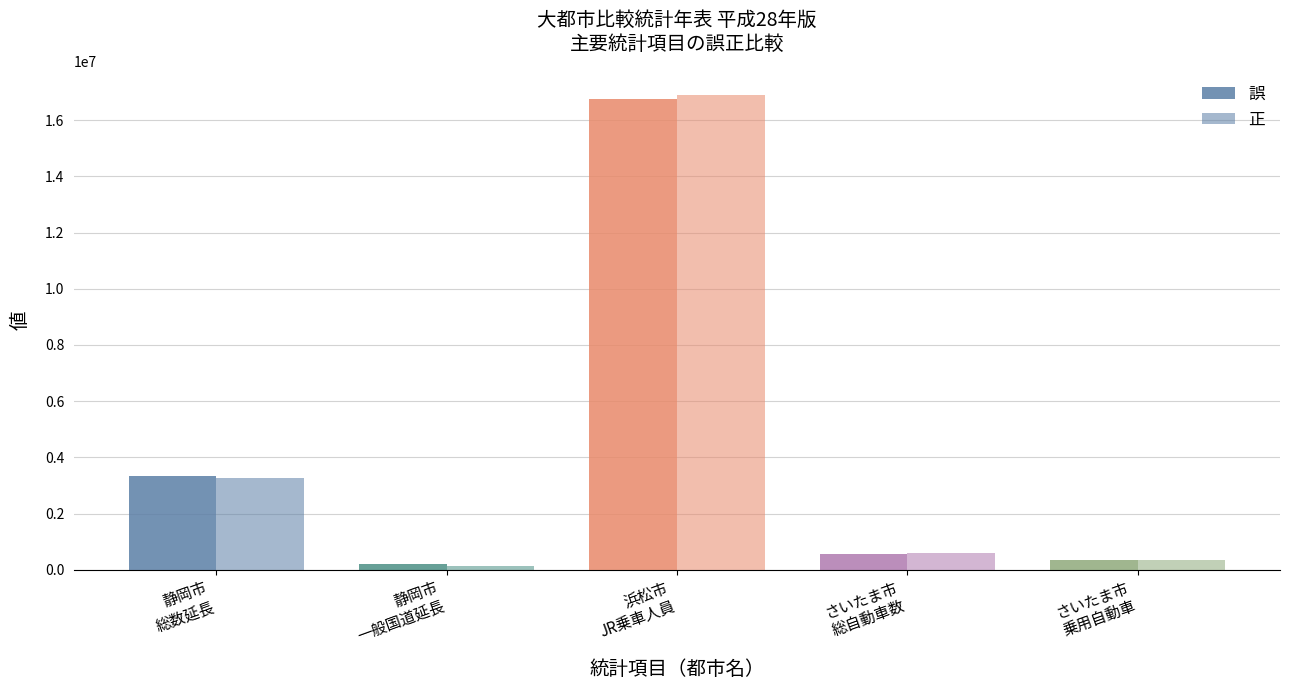

At which category is the sum across all series the highest?

浜松市
JR乗車人員